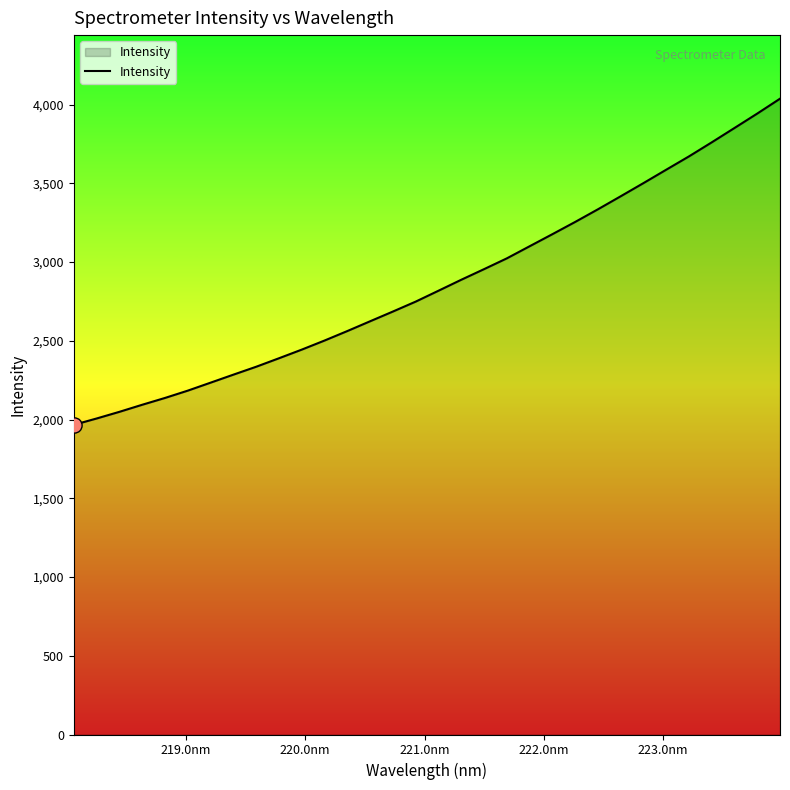

What is the difference between the maximum and minimum values?

2071.1